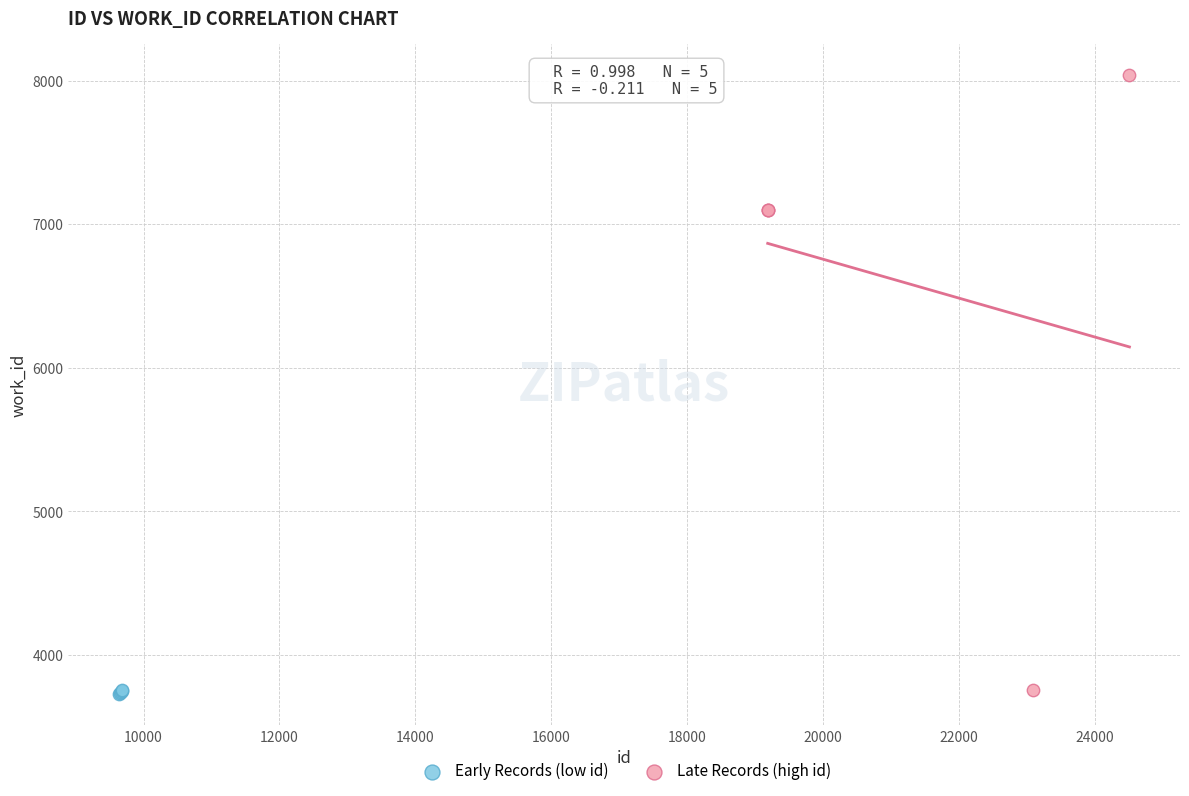

Which series reaches the maximum Y coordinate?

Late Records (high id)